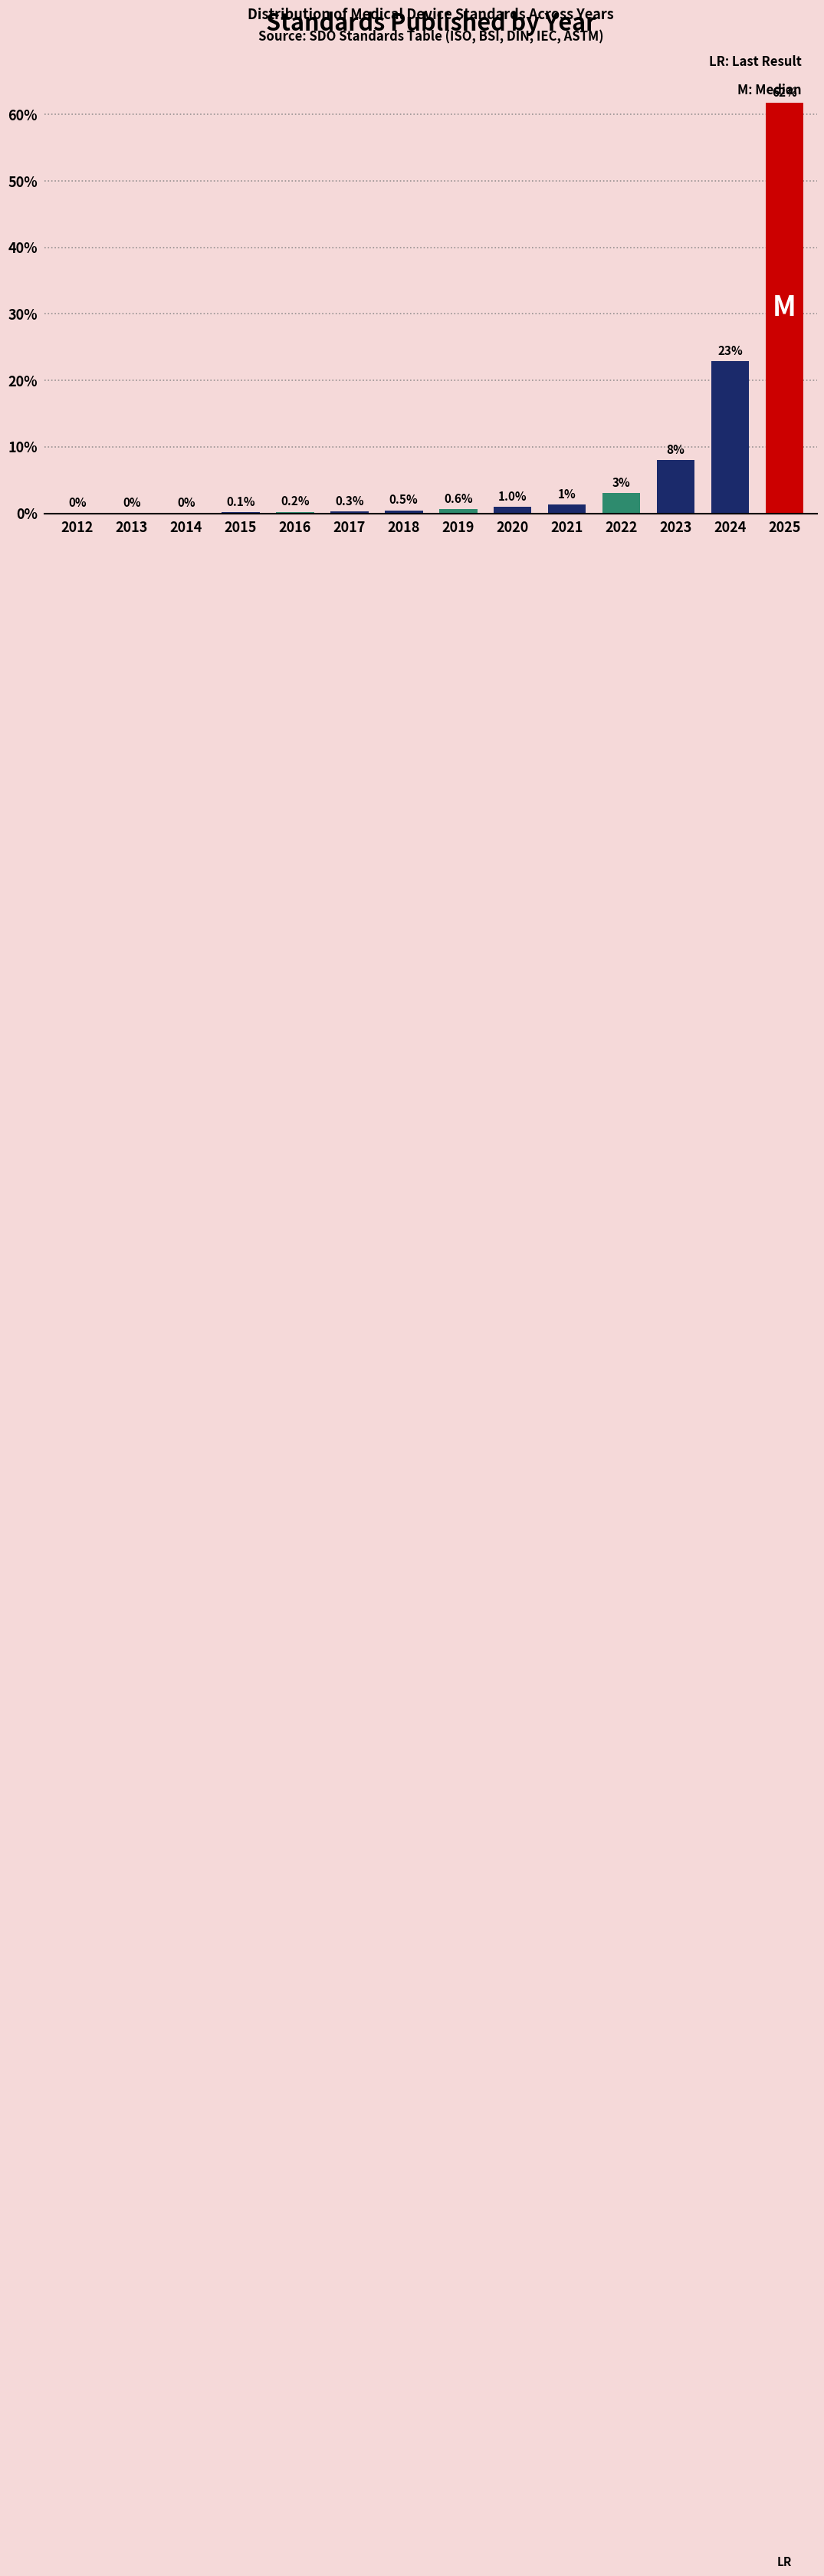

Where is the data nearest to the value 30?

2024